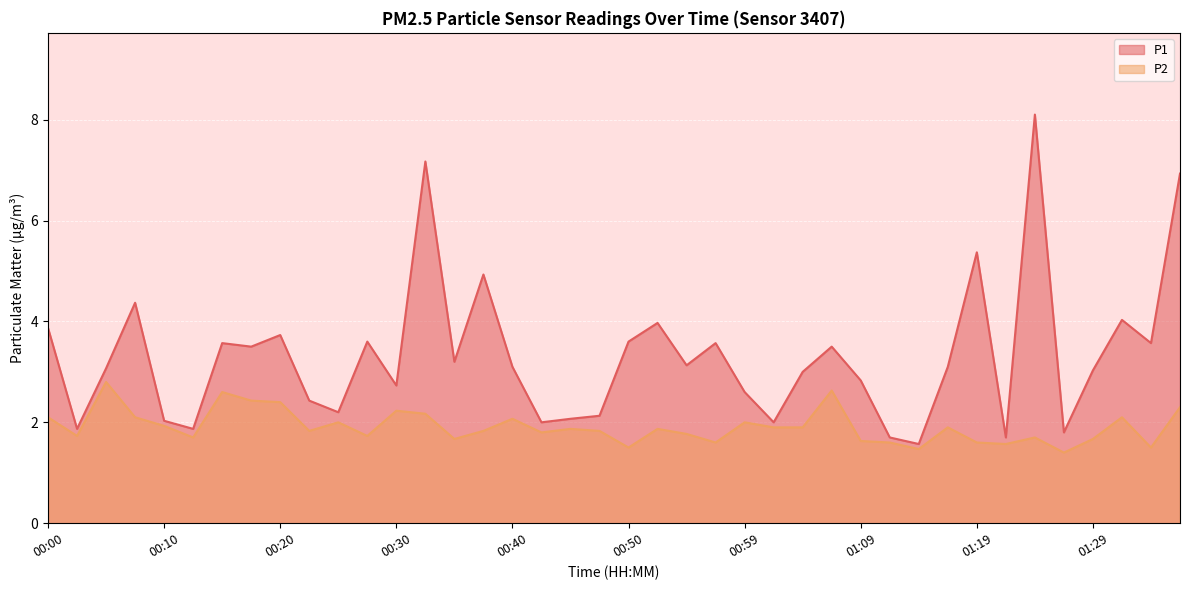

True or false: P2 and P1 cross at least once.

False